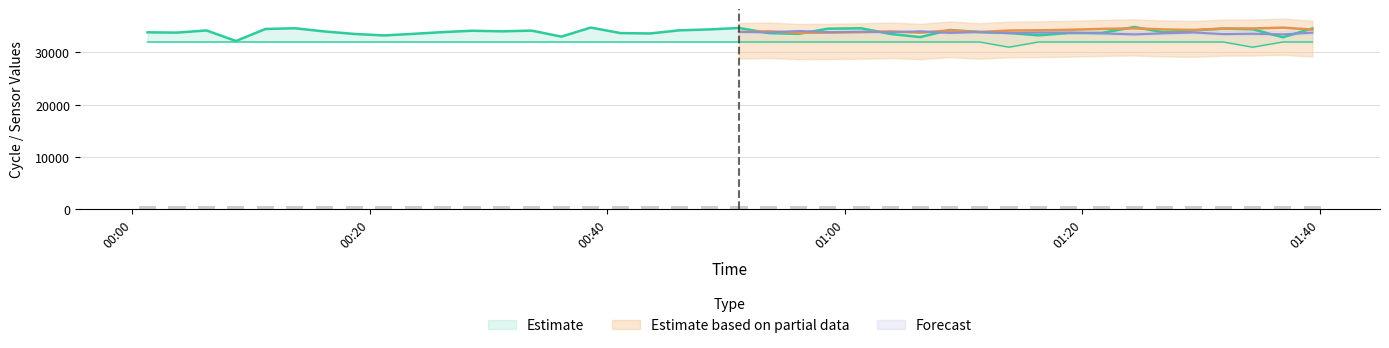

Reading right to left, extract all data points from this chart.

Max_cycle: 2023/09/08 01:39:22=34589	2023/09/08 01:36:53=32900	2023/09/08 01:34:20=34447	2023/09/08 01:31:52=34565	2023/09/08 01:29:23=34208	2023/09/08 01:26:53=33831	2023/09/08 01:24:22=34869	2023/09/08 01:21:38=33737	2023/09/08 01:18:49=33710	2023/09/08 01:16:18=33273	2023/09/08 01:13:49=33716	2023/09/08 01:11:21=33902	2023/09/08 01:08:50=34288	2023/09/08 01:06:20=32934	2023/09/08 01:03:51=33534	2023/09/08 01:01:22=34622	2023/09/08 00:58:34=34537	2023/09/08 00:56:05=33553	2023/09/08 00:53:35=33696	2023/09/08 00:51:05=34684	2023/09/08 00:48:34=34402	2023/09/08 00:46:04=34233	2023/09/08 00:43:35=33628	2023/09/08 00:41:06=33702	2023/09/08 00:38:36=34754	2023/09/08 00:36:07=33028	2023/09/08 00:33:37=34176	2023/09/08 00:31:06=34037	2023/09/08 00:28:36=34151	2023/09/08 00:26:08=33889	2023/09/08 00:23:39=33555	2023/09/08 00:21:10=33251	2023/09/08 00:18:41=33541	2023/09/08 00:16:10=34016	2023/09/08 00:13:41=34627	2023/09/08 00:11:12=34486	2023/09/08 00:08:43=32186	2023/09/08 00:06:14=34209	2023/09/08 00:03:45=33795	2023/09/08 00:01:16=33847
Min_cycle: 2023/09/08 01:39:22=32000	2023/09/08 01:36:53=32000	2023/09/08 01:34:20=31000	2023/09/08 01:31:52=32000	2023/09/08 01:29:23=32000	2023/09/08 01:26:53=32000	2023/09/08 01:24:22=32000	2023/09/08 01:21:38=32000	2023/09/08 01:18:49=32000	2023/09/08 01:16:18=32000	2023/09/08 01:13:49=31000	2023/09/08 01:11:21=32000	2023/09/08 01:08:50=32000	2023/09/08 01:06:20=32000	2023/09/08 01:03:51=32000	2023/09/08 01:01:22=32000	2023/09/08 00:58:34=32000	2023/09/08 00:56:05=32000	2023/09/08 00:53:35=32000	2023/09/08 00:51:05=32000	2023/09/08 00:48:34=32000	2023/09/08 00:46:04=32000	2023/09/08 00:43:35=32000	2023/09/08 00:41:06=32000	2023/09/08 00:38:36=32000	2023/09/08 00:36:07=32000	2023/09/08 00:33:37=32000	2023/09/08 00:31:06=32000	2023/09/08 00:28:36=32000	2023/09/08 00:26:08=32000	2023/09/08 00:23:39=32000	2023/09/08 00:21:10=32000	2023/09/08 00:18:41=32000	2023/09/08 00:16:10=32000	2023/09/08 00:13:41=32000	2023/09/08 00:11:12=32000	2023/09/08 00:08:43=32000	2023/09/08 00:06:14=32000	2023/09/08 00:03:45=32000	2023/09/08 00:01:16=32000